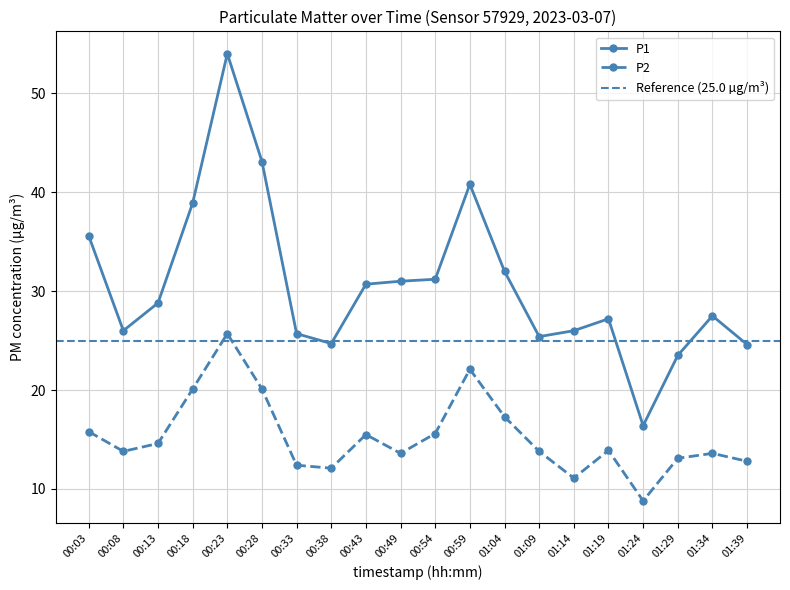

True or false: P2 has more than 1 points higher than both neighbors.

True